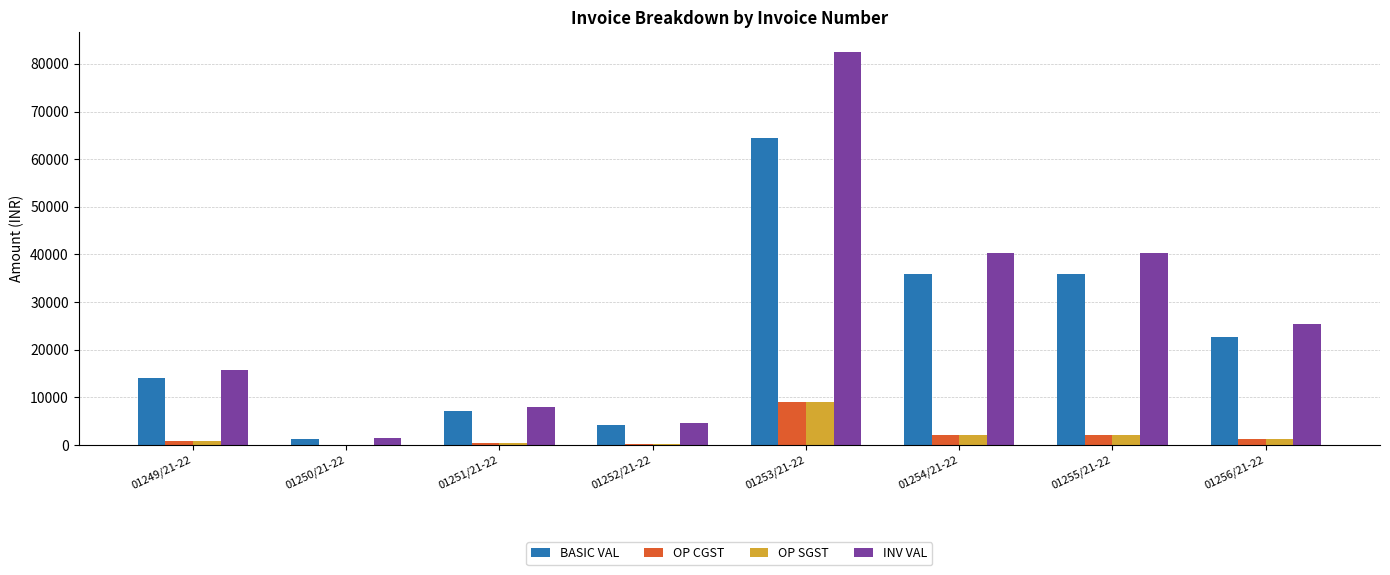

How many series are shown in this chart?

4